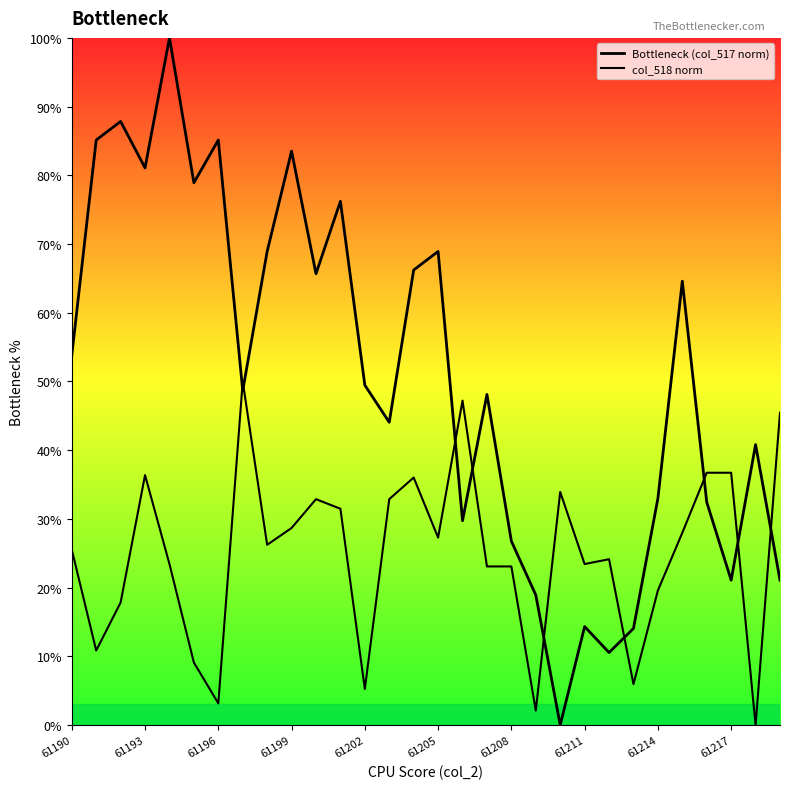

How many lines are shown in the chart?

2